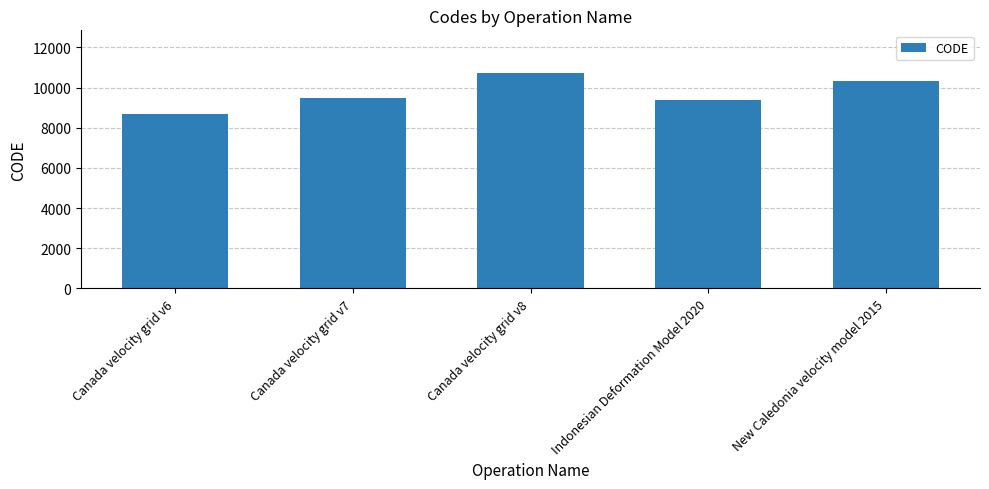

What is the difference between the second highest and minimum values?

1647